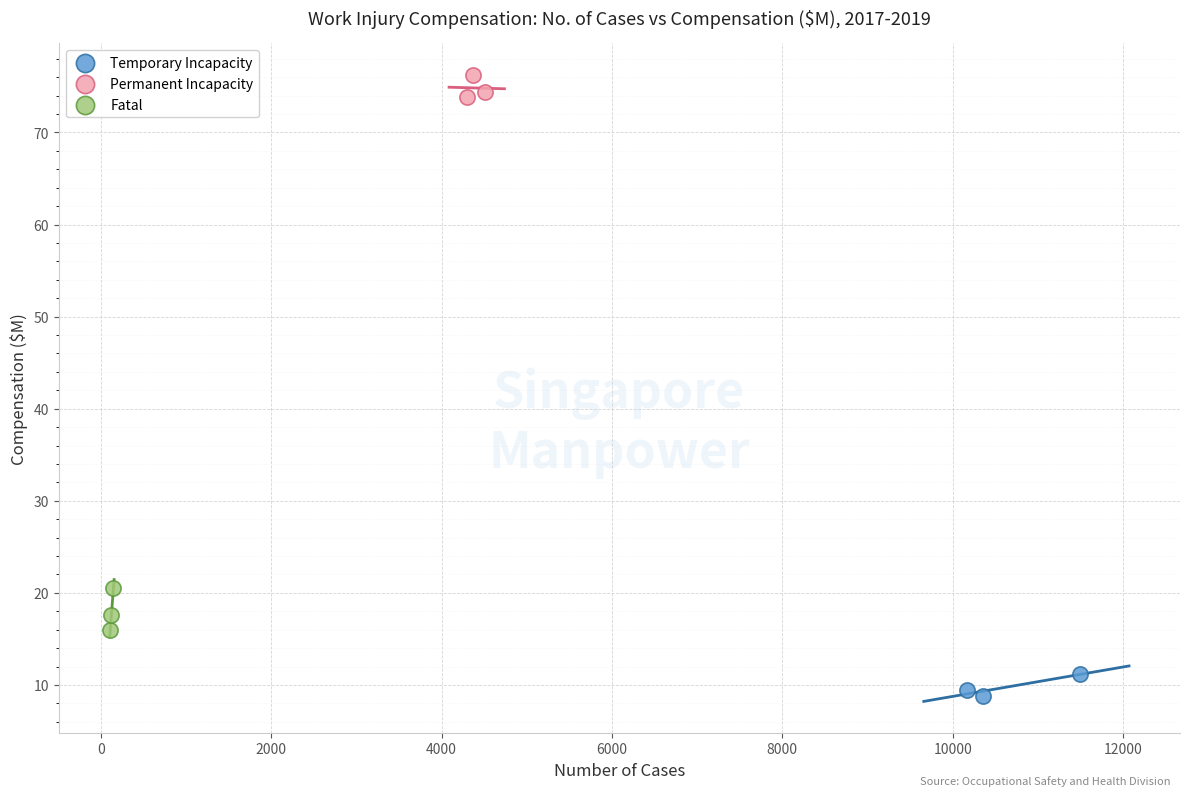

Which series has the largest Y range (max minus min)?

Fatal